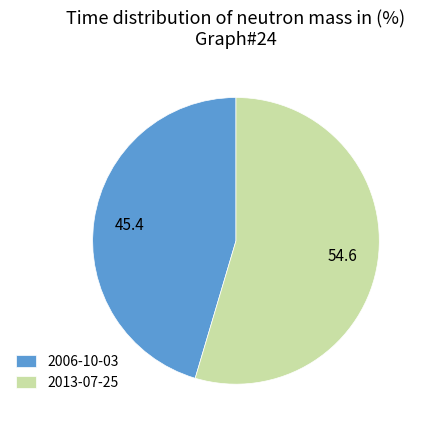

Count the number of slices in the pie.

2